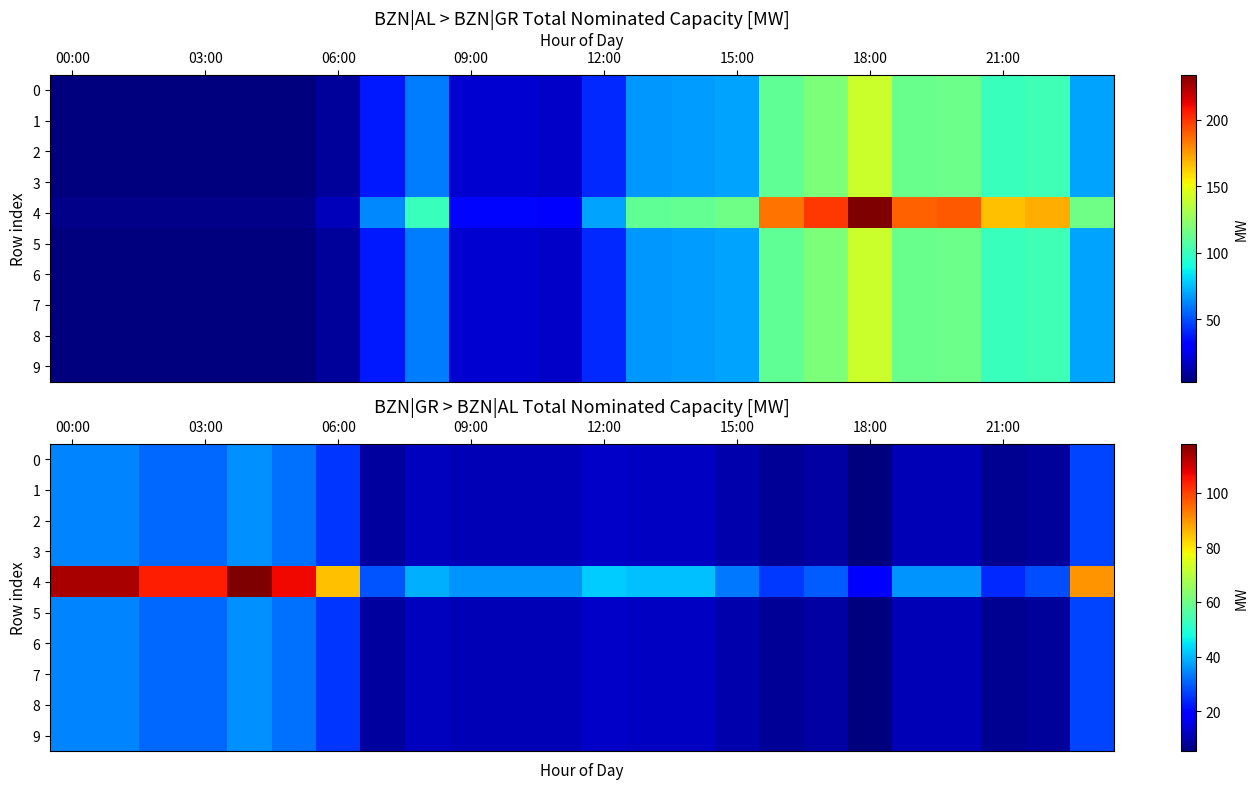

Rank the series by their maximum value, from highest to lowest.

4, 0, 1, 2, 3, 5, 6, 7, 8, 9